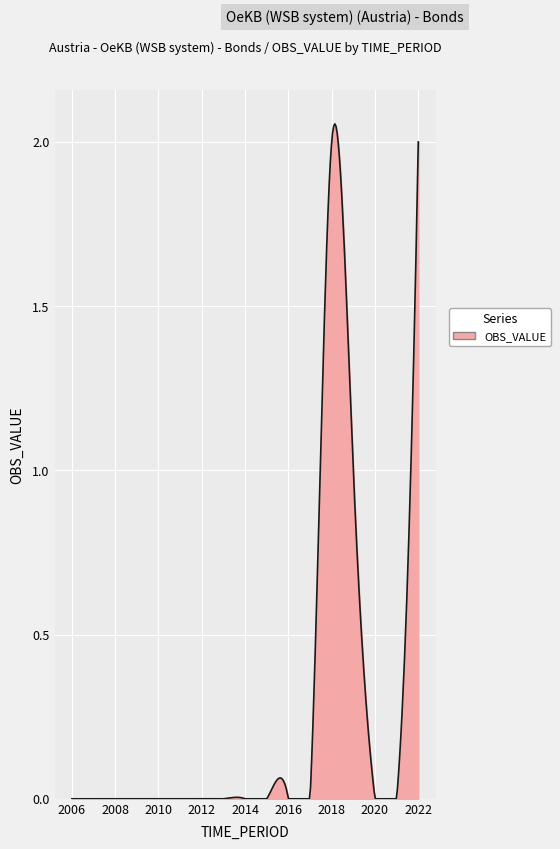

Is this an area chart (filled region under the line)?

Yes